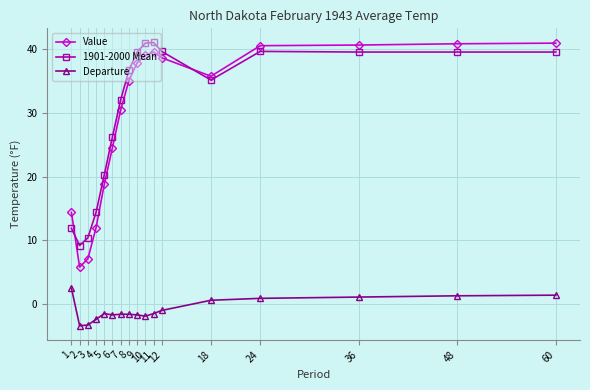

Which series has the largest total across all categories?

1901-2000 Mean